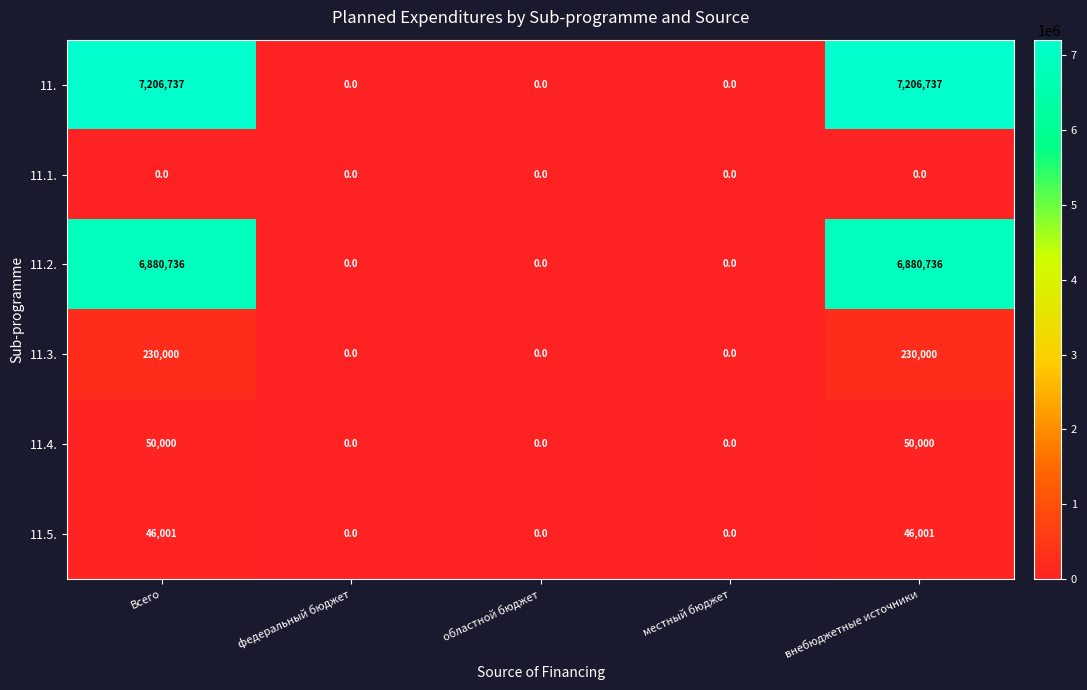

How many series are shown in this chart?

6